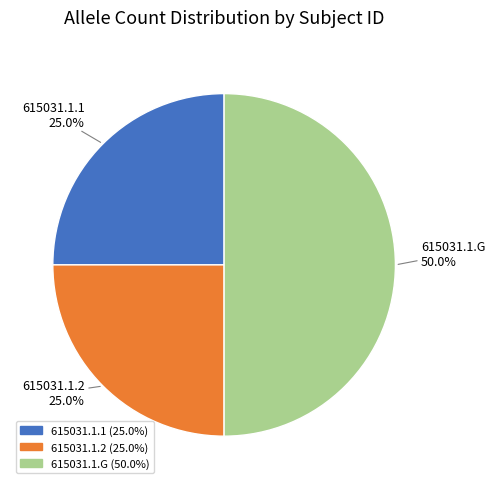

How many segments does this pie chart have?

3